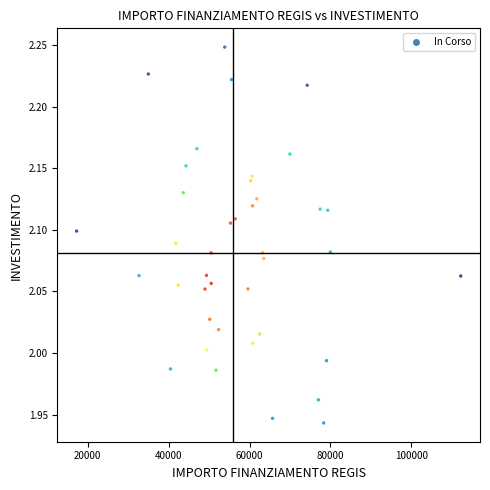

What is the range of Y values (max minus min)?

0.3